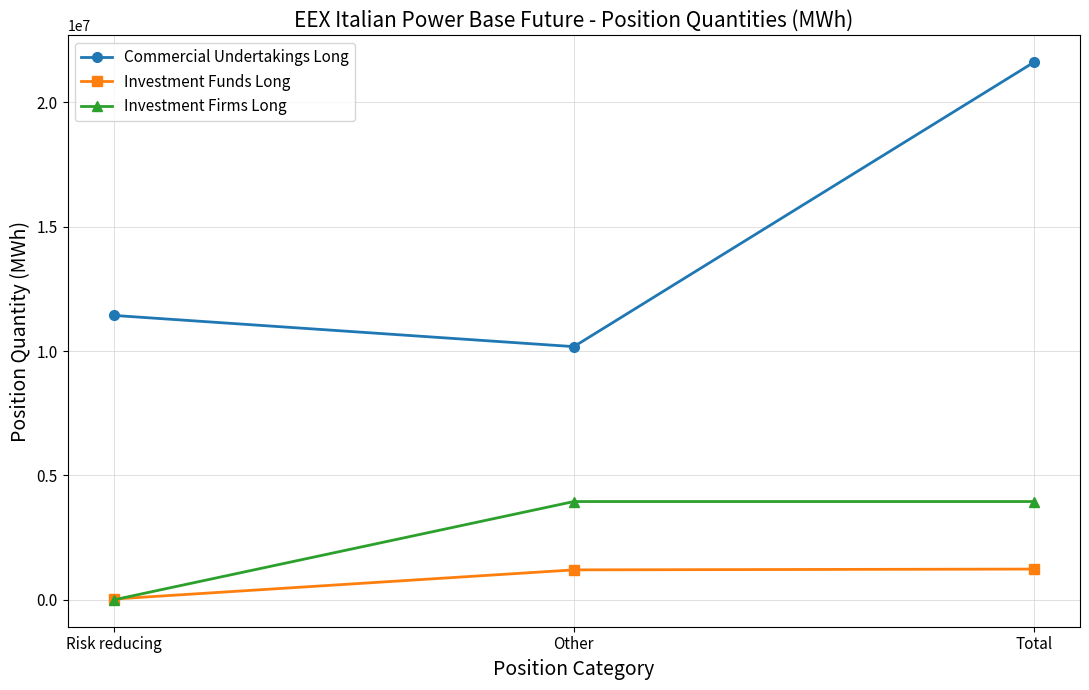

What is the highest value of the Commercial Undertakings Long series?

21609988